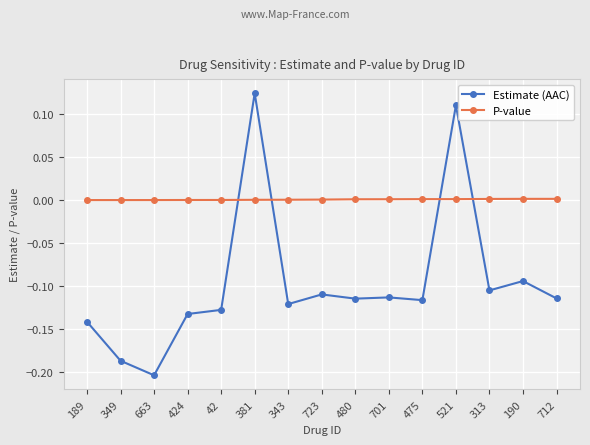

What is the label of the 7th point from the right?

480